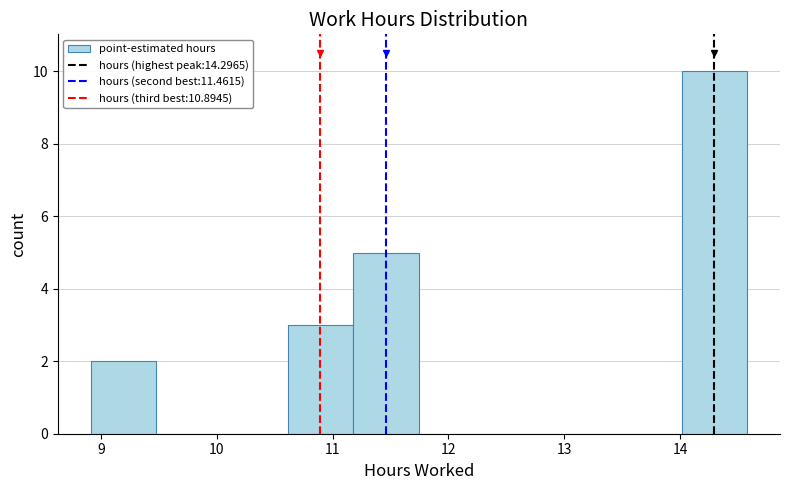

Reading left to right, list every bar in this chart as the range it spans on the x-axis followed by its height. Neither the bar edges nor the heights are printed on the chart, so give them approximately, as read against the axes.

8.9 to 9.5: 2
9.5 to 10.0: 0
10.0 to 10.6: 0
10.6 to 11.2: 3
11.2 to 11.7: 5
11.7 to 12.3: 0
12.3 to 12.9: 0
12.9 to 13.4: 0
13.4 to 14.0: 0
14.0 to 14.6: 10